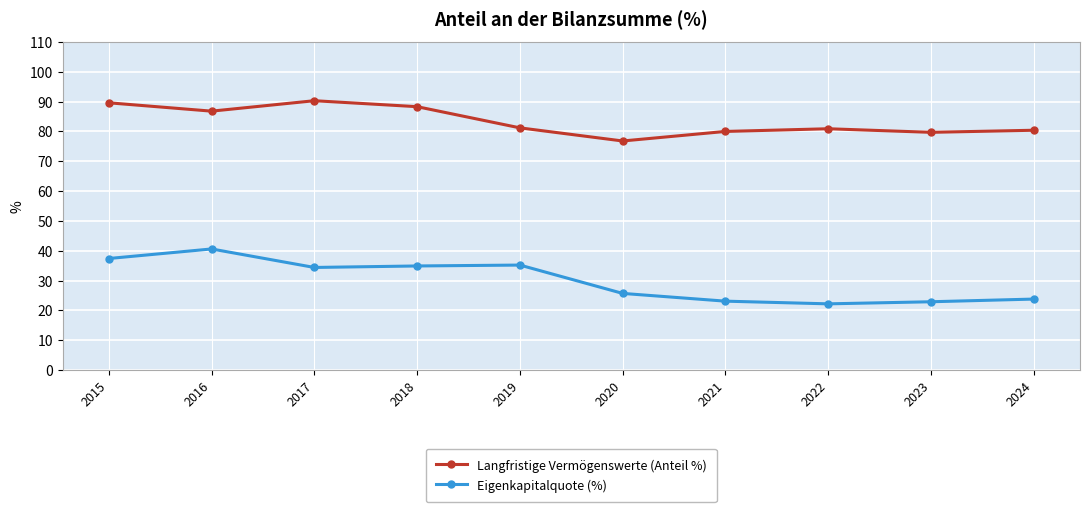

What is the value of the Langfristige Vermögenswerte (Anteil %) point at the 2nd from the left?

86.8